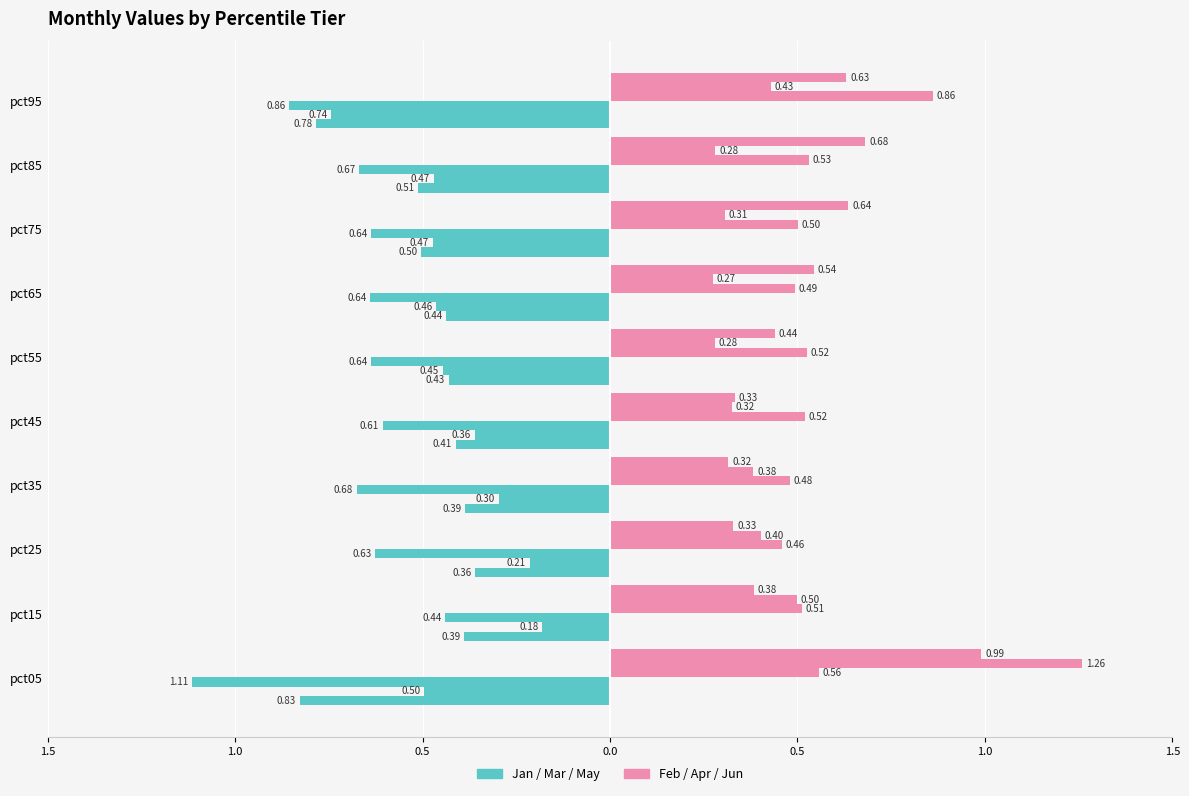

What is the difference between the maximum and second lowest values in the Feb series?

0.4